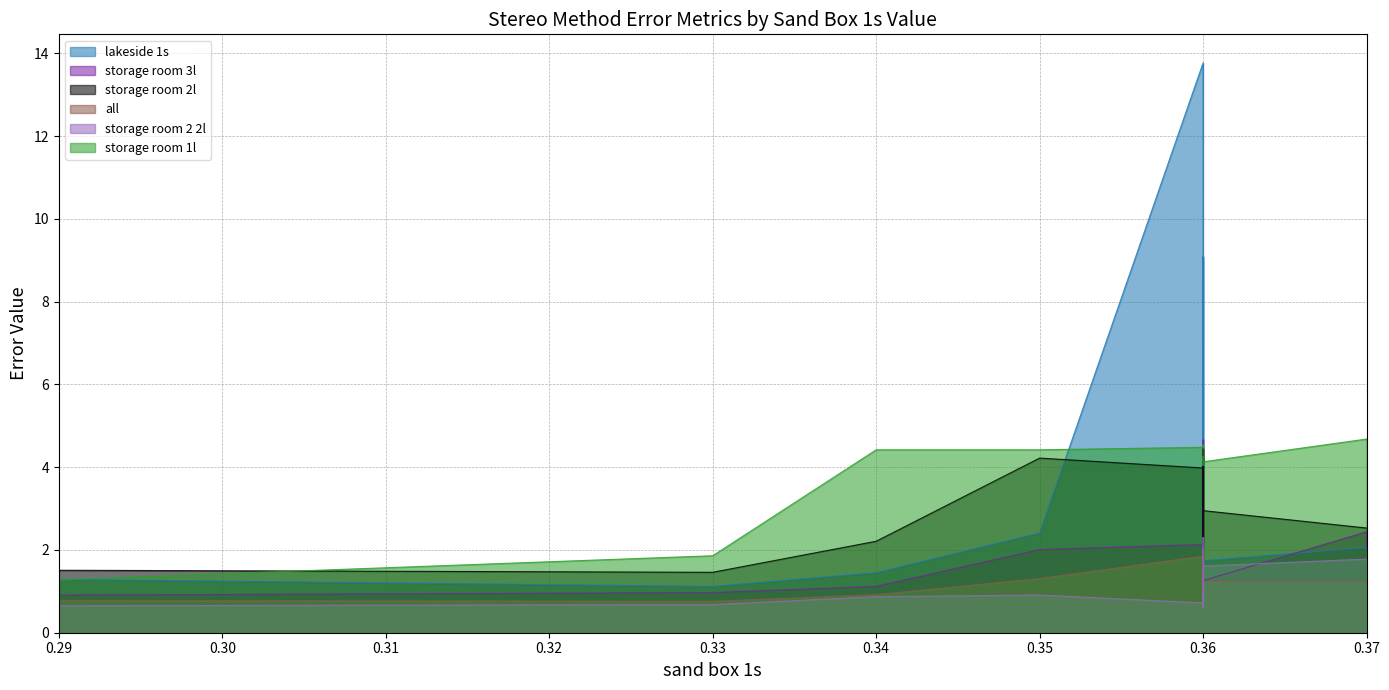

What is the maximum value for lakeside 1s?

13.8